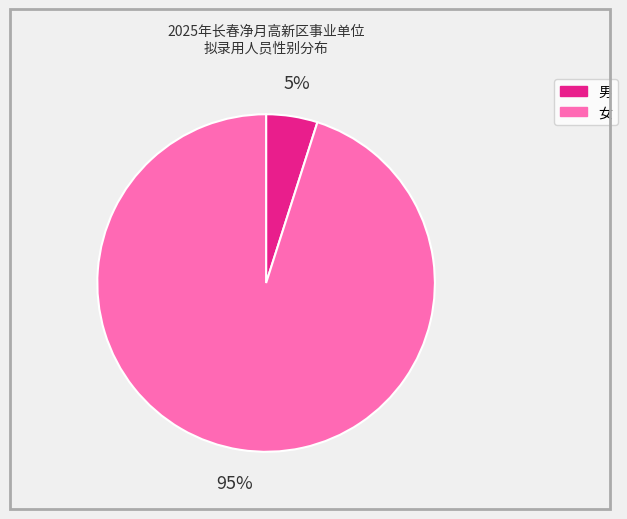

Rank the categories by value from lowest to highest.

男, 女